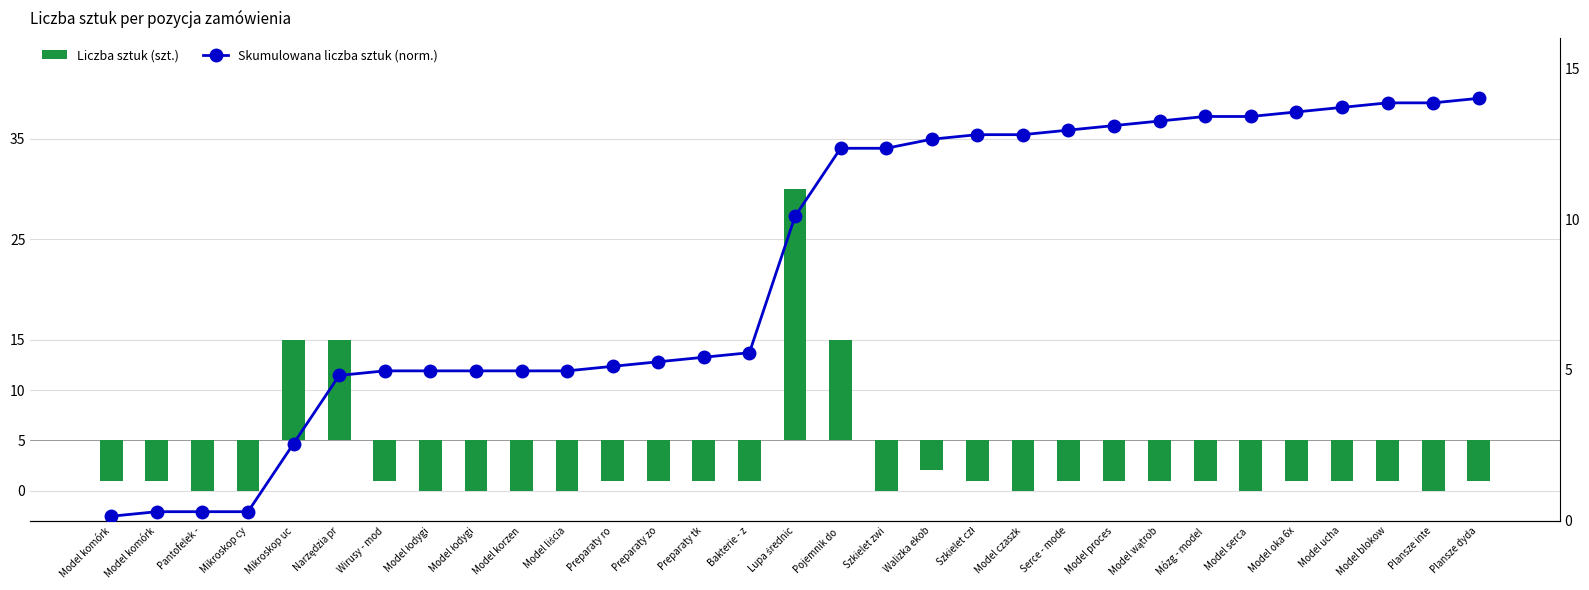

Rank the series by their average value, from highest to lowest.

Skumulowana liczba sztuk (norm.), Liczba sztuk (szt.)